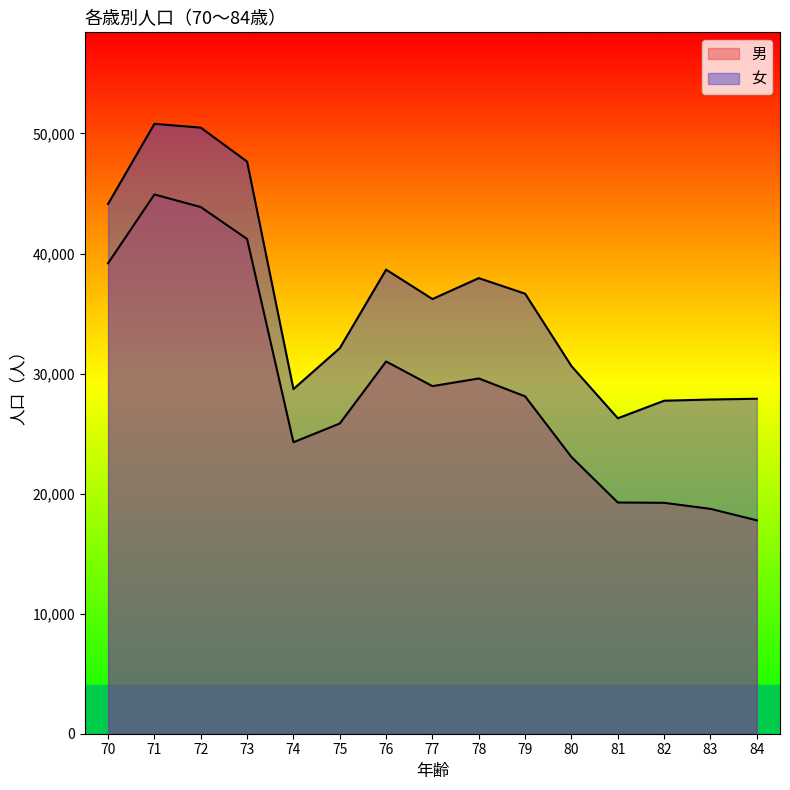

At which label is 女 closest to 38541?

76